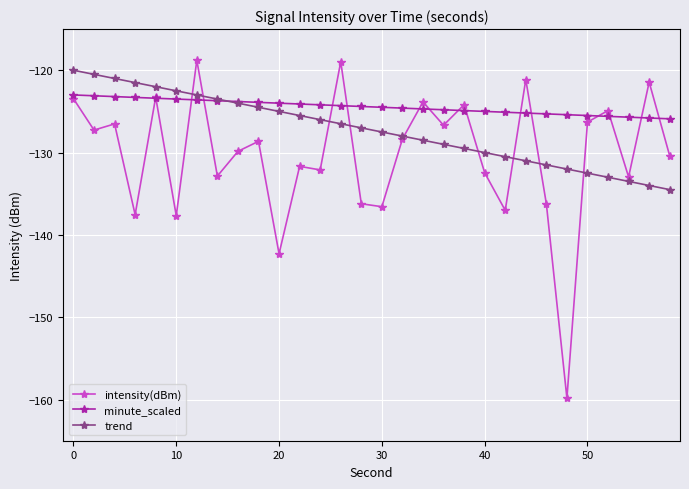

What is the value of the minute_scaled point at the 2nd from the left?

-123.1